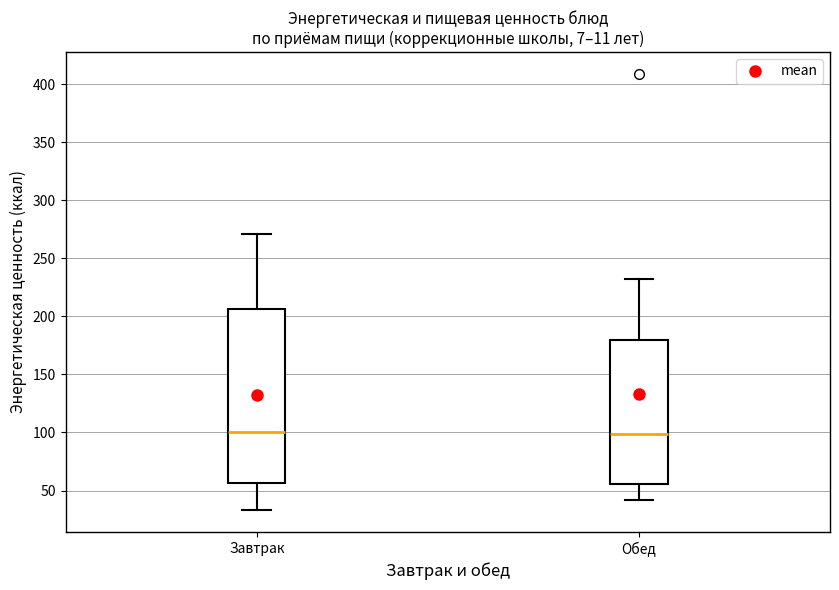

Reading left to right, read every box against the y-axis: the position of its median line, the range the box covers, and the ends of its whiskers. The values are not printed on the chart, so give them approximately, as read against the axis.

Завтрак: median 100, box 55 to 205, whiskers 35 to 270
Обед: median 100, box 55 to 180, whiskers 40 to 230